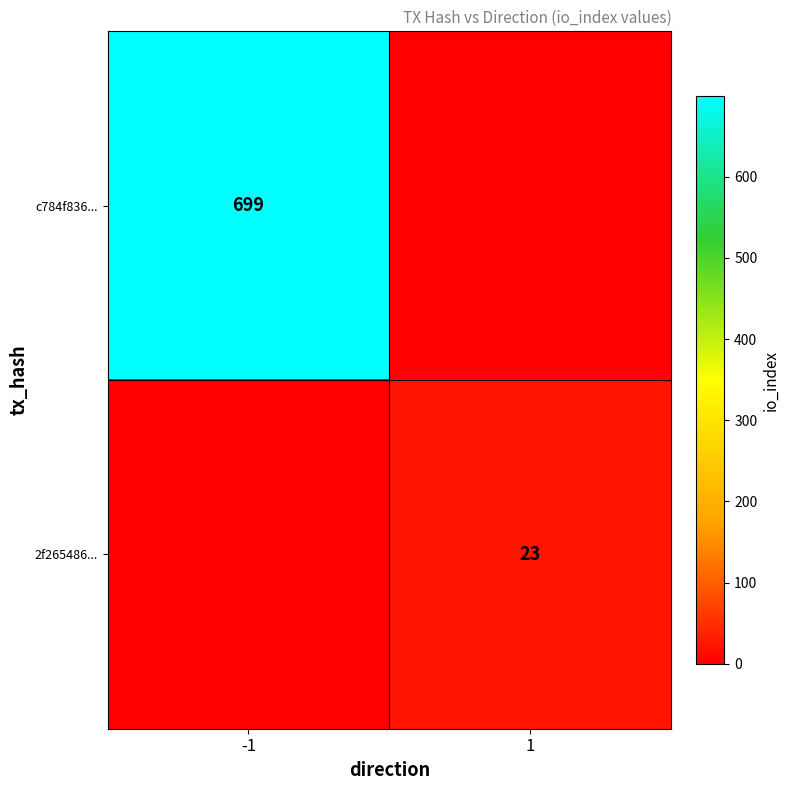

Is it true that 2f265486... equals 12 at 1?

False